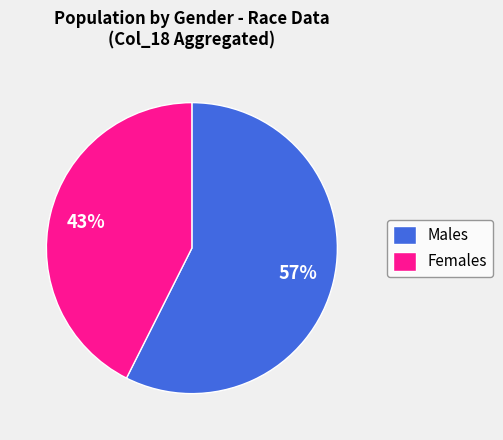

True or false: Females accounts for 43% of the total.

True